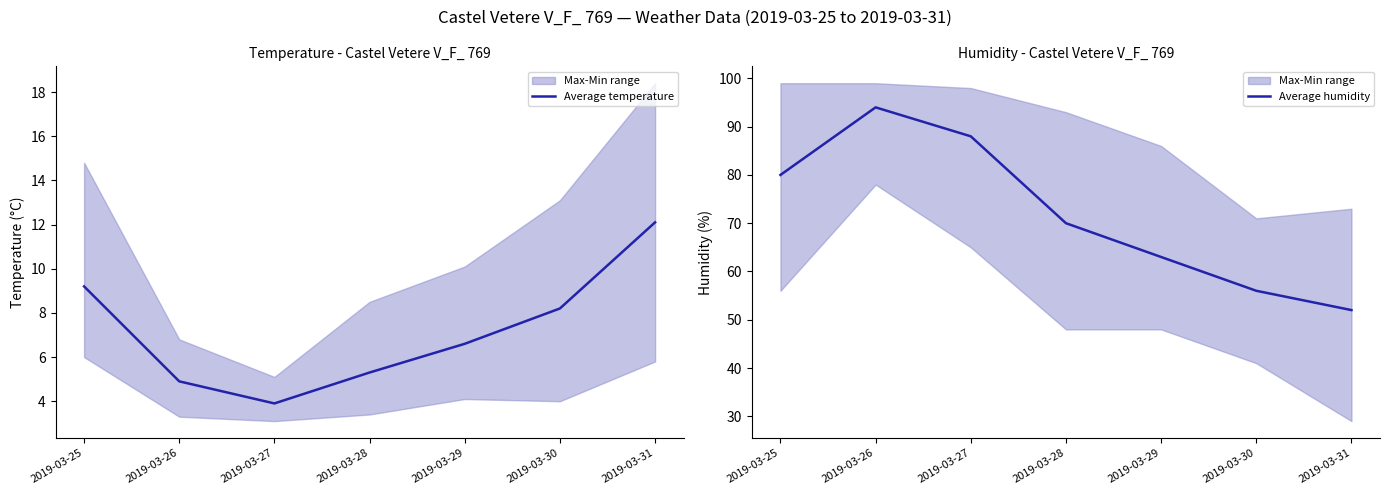

Reading left to right, list all the values displayed in this chart.

Average temperature: 2019-03-25=9.2	2019-03-26=4.9	2019-03-27=3.9	2019-03-28=5.3	2019-03-29=6.6	2019-03-30=8.2	2019-03-31=12.1
Average humidity: 2019-03-25=80.0	2019-03-26=94.0	2019-03-27=88.0	2019-03-28=70.0	2019-03-29=63.0	2019-03-30=56.0	2019-03-31=52.0